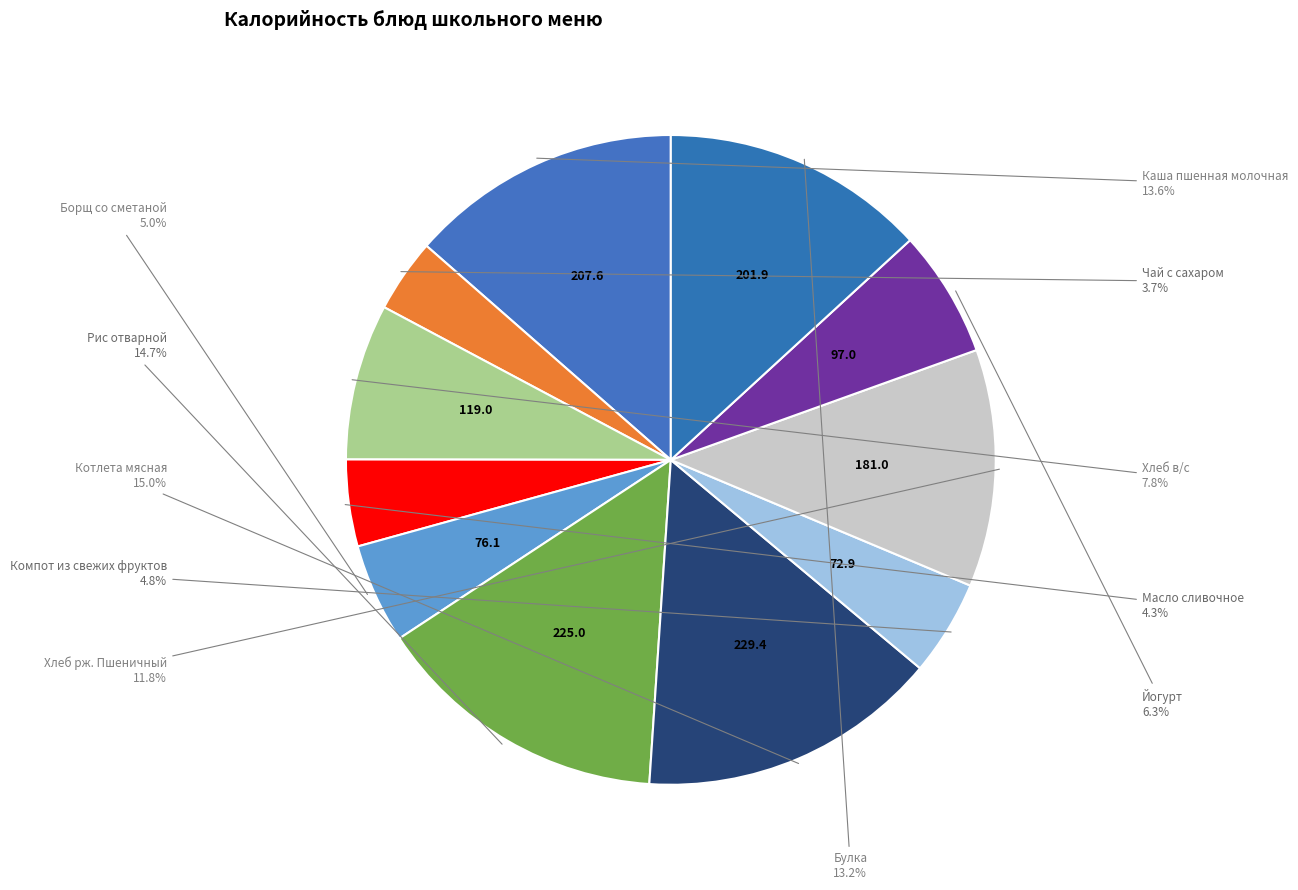

To the nearest percent, what is the average slice percentage?

9%